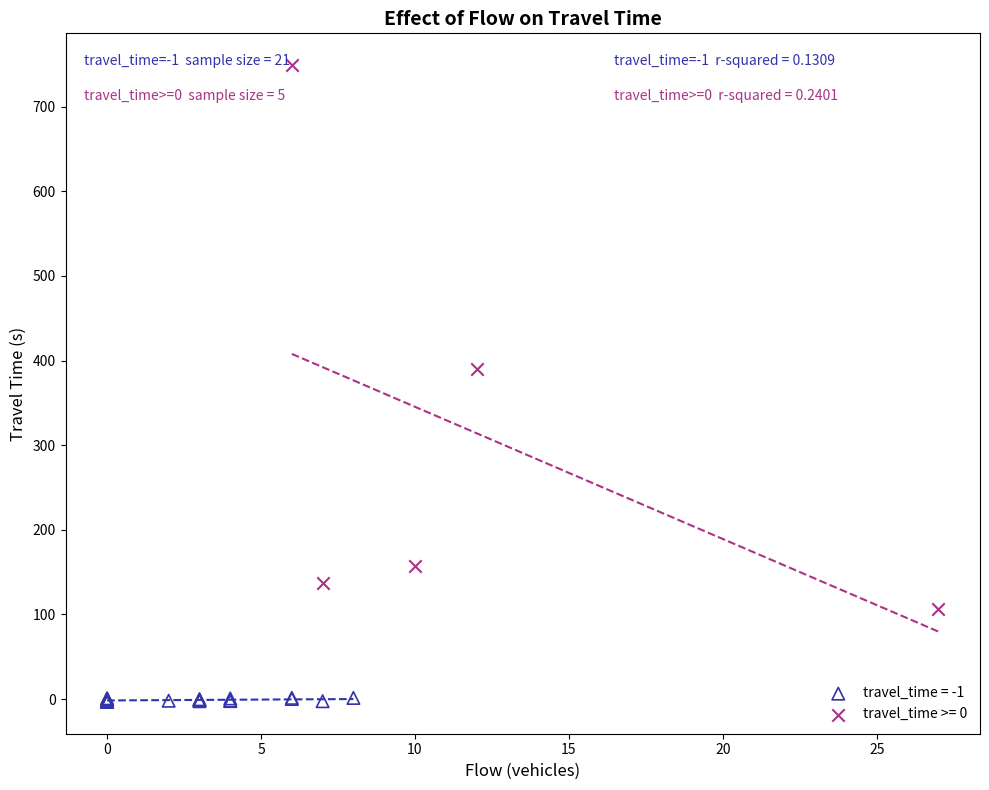

Which series reaches the minimum Y coordinate?

travel_time = -1